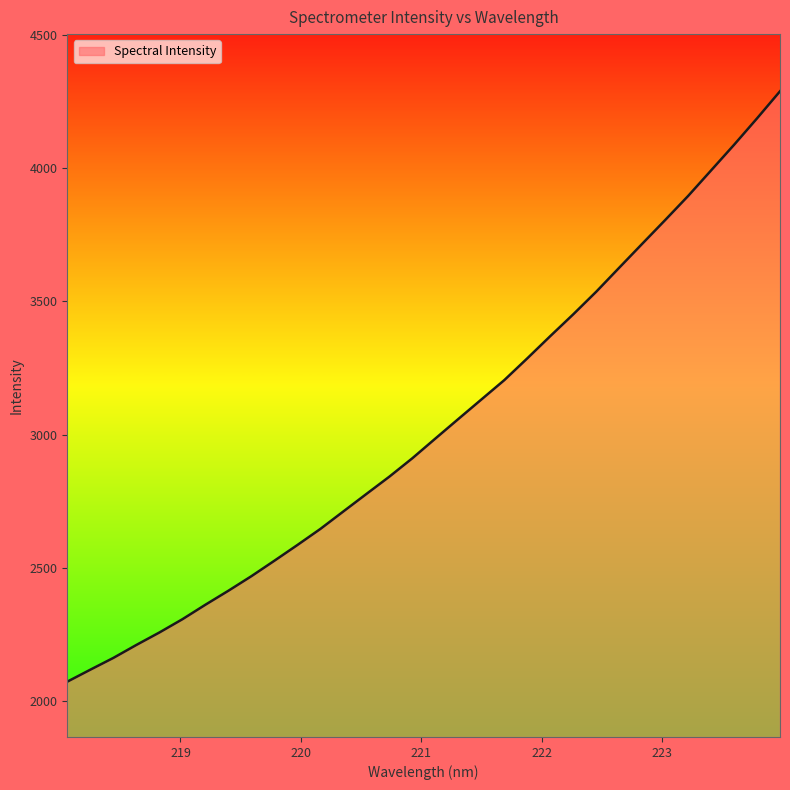

What is the greatest value displayed?

4287.9